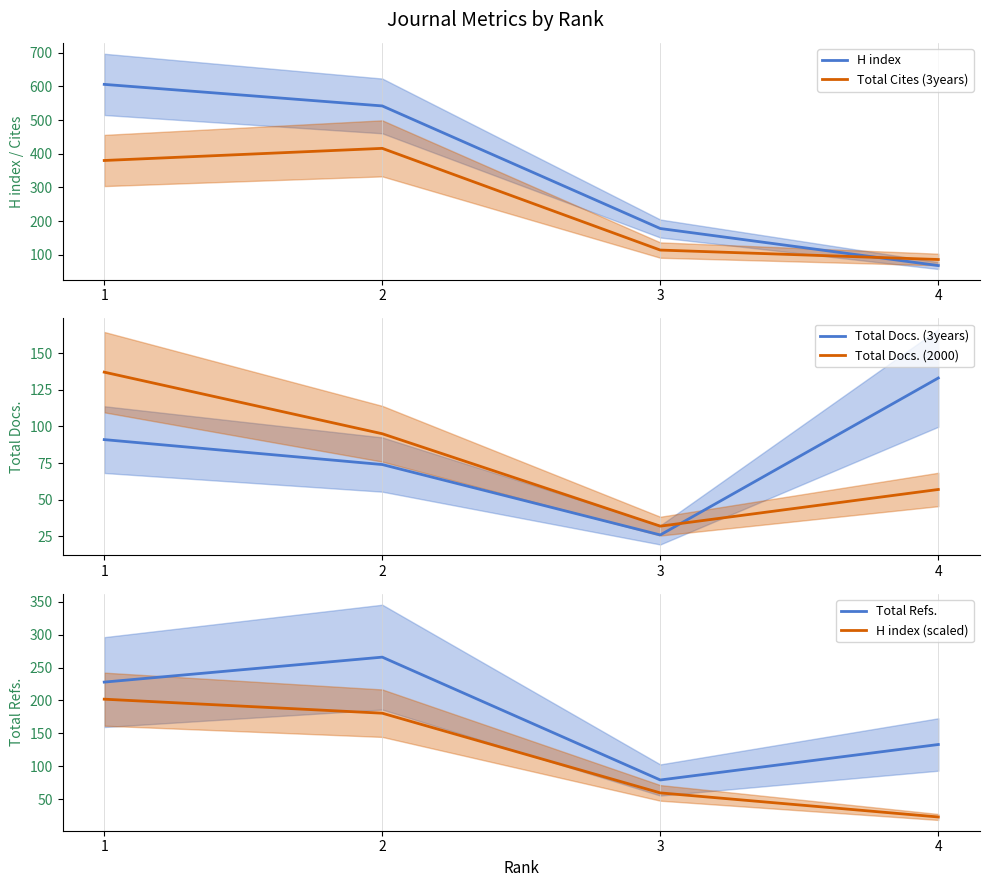

What is the value of the Total Refs. point at the 4th from the left?

133.0